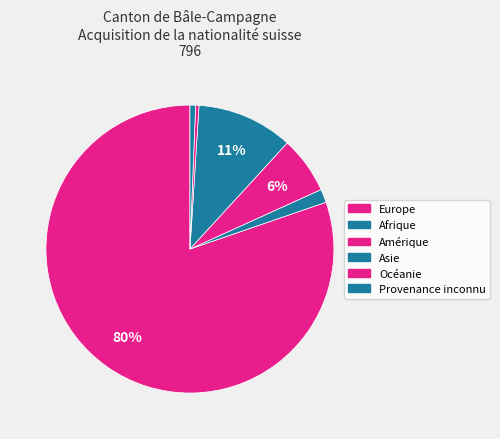

Is it true that Océanie is 0% of the pie?

True